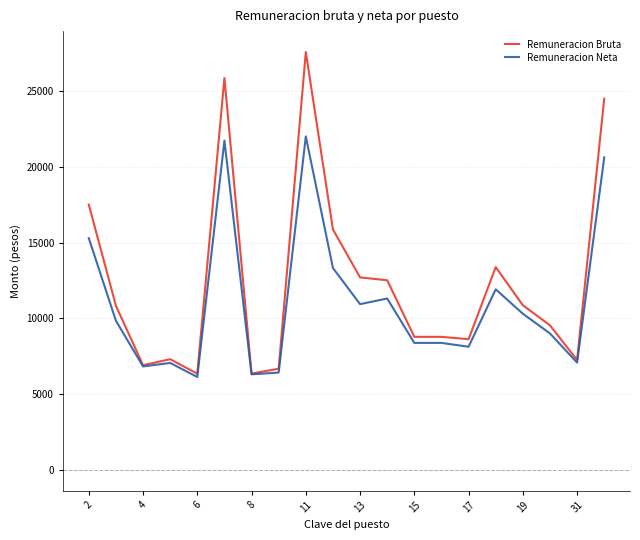

Rank the series by their average value, from highest to lowest.

Remuneracion Bruta, Remuneracion Neta